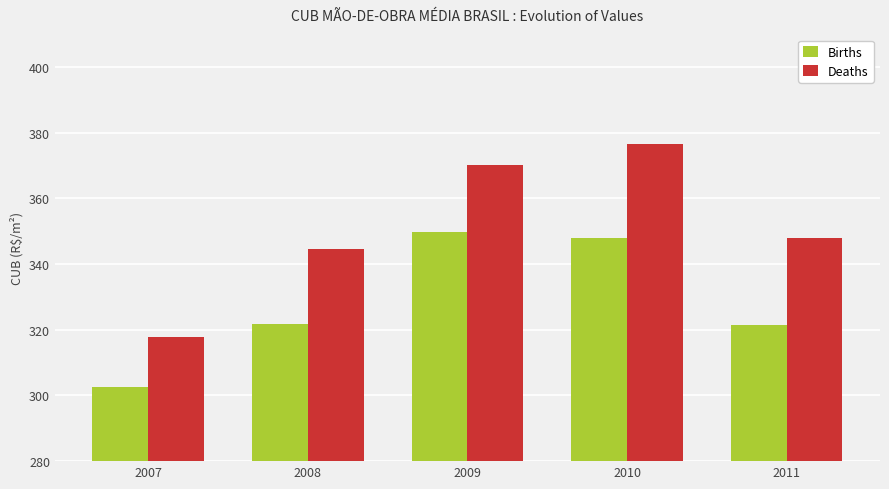

What is the total value across all series at 2011?

669.3